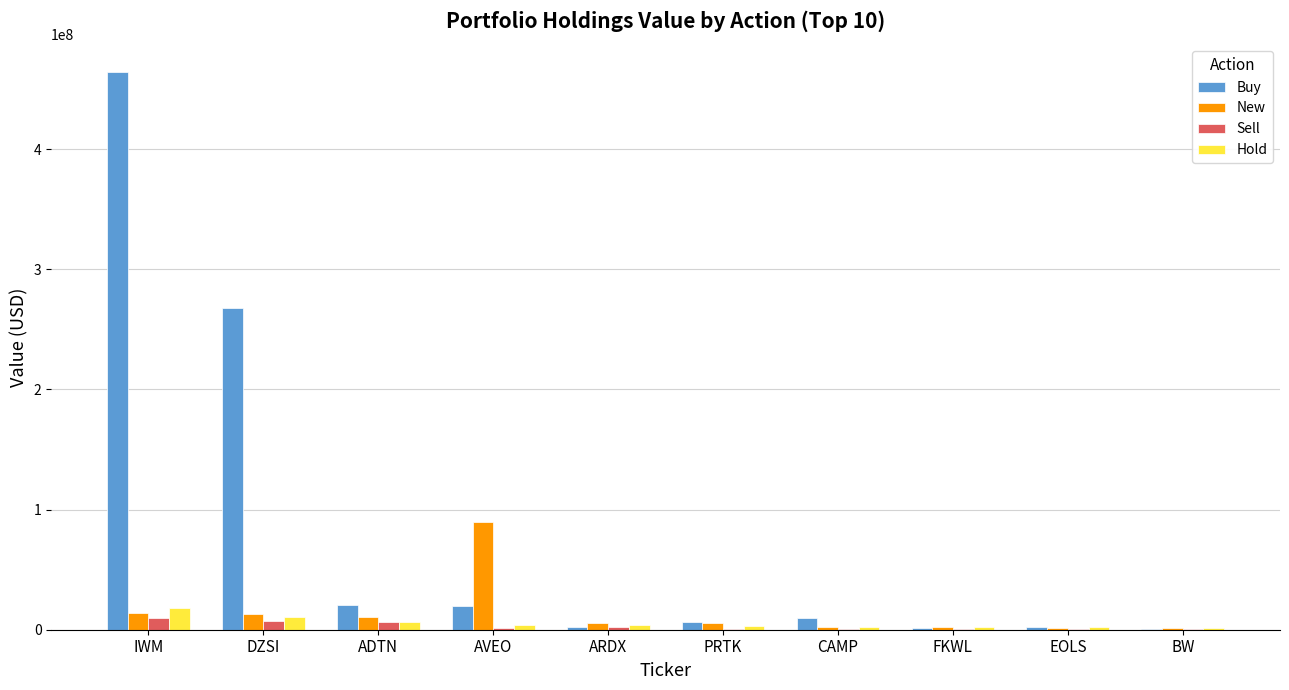

Which label corresponds to the largest value in the chart?

IWM